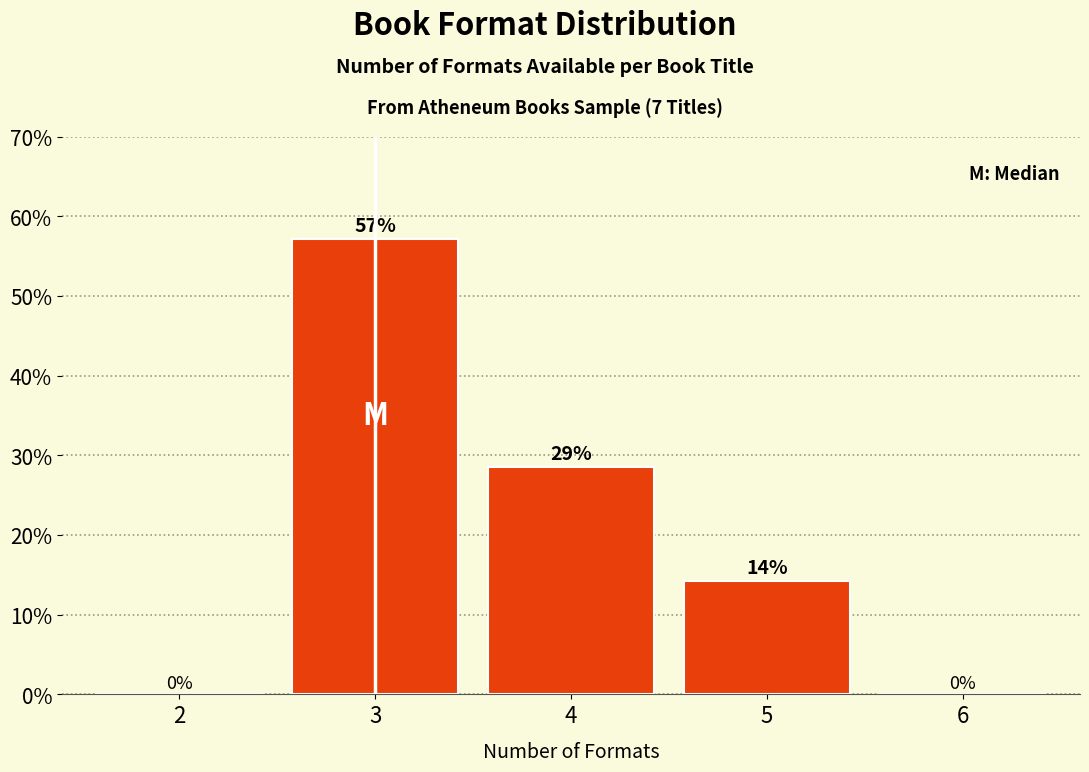

True or false: the data shows 28.6 at 4.

True